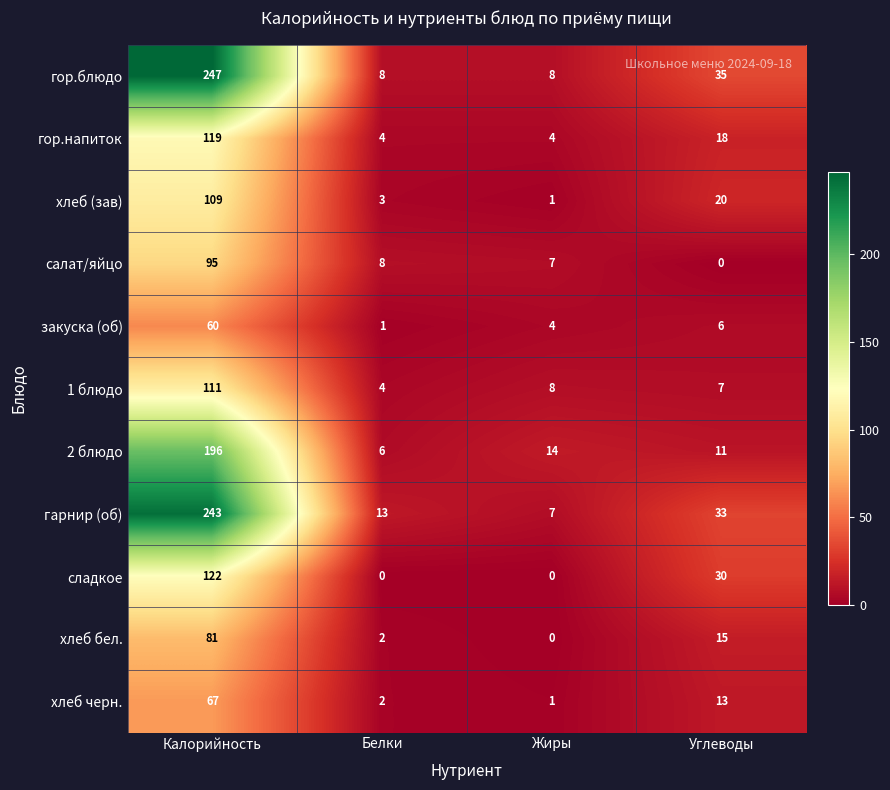

How many гор.напиток values are between 4 and 119?

4